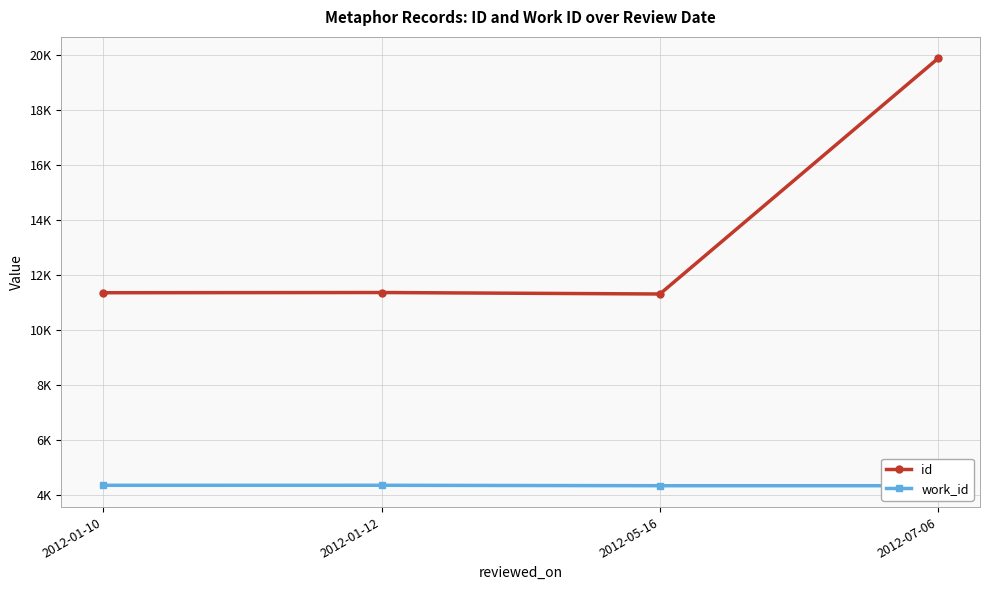

What is the difference between the work_id values at 2012-01-10 and 2012-05-16?

15.0